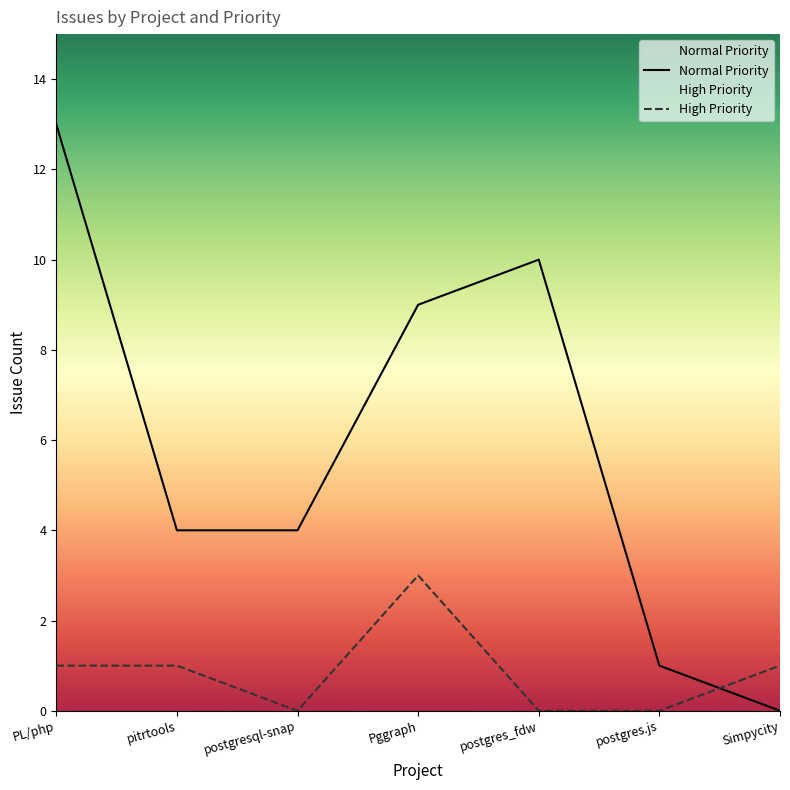

The Normal Priority series shows 1 at postgres.js. True or false?

True